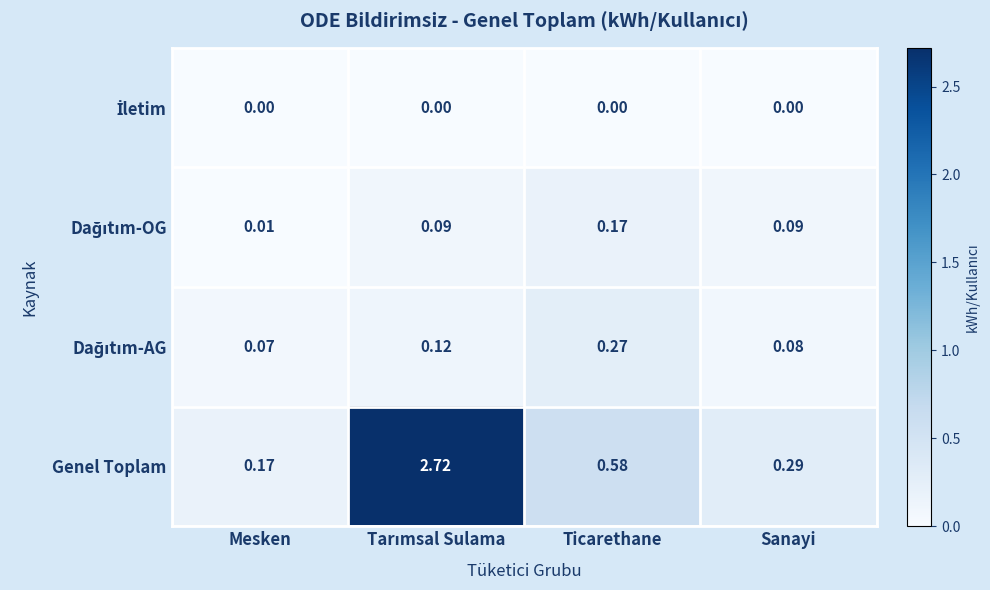

Which series has the largest total across all categories?

Genel Toplam